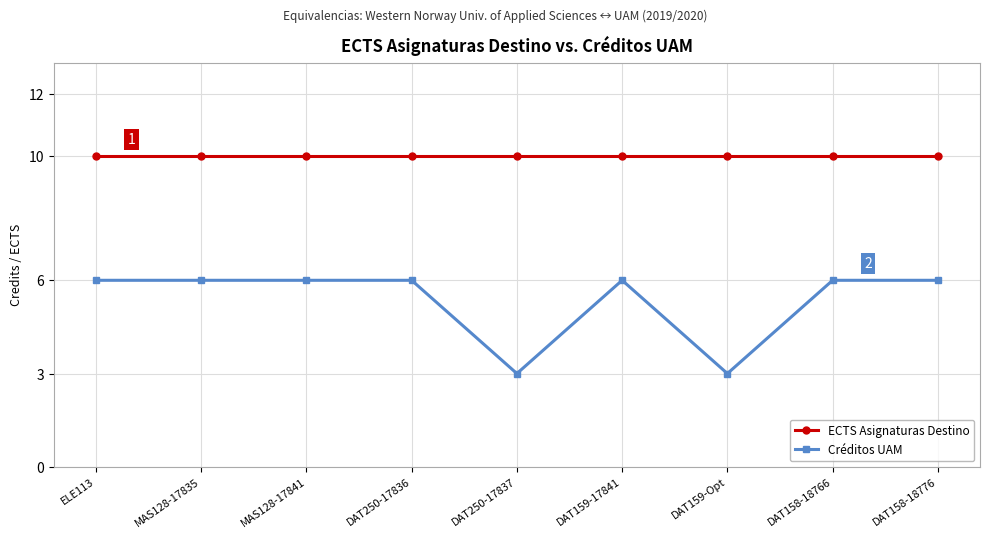

What is the total value across all series at DAT159-17841?

16